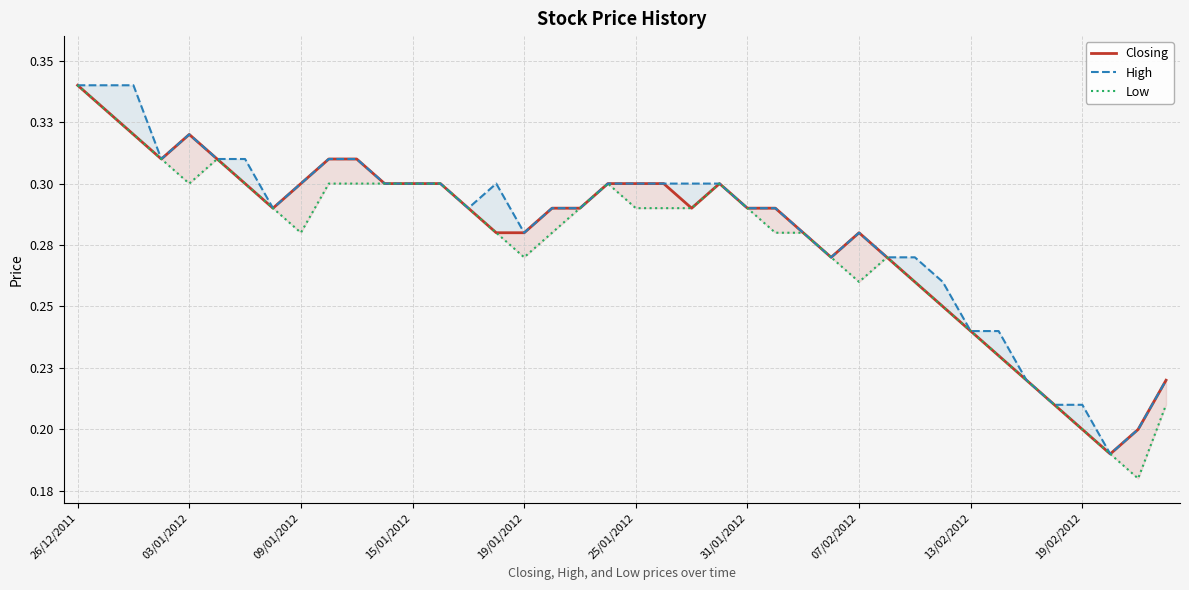

Which label corresponds to the largest value in the chart?

26/12/2011